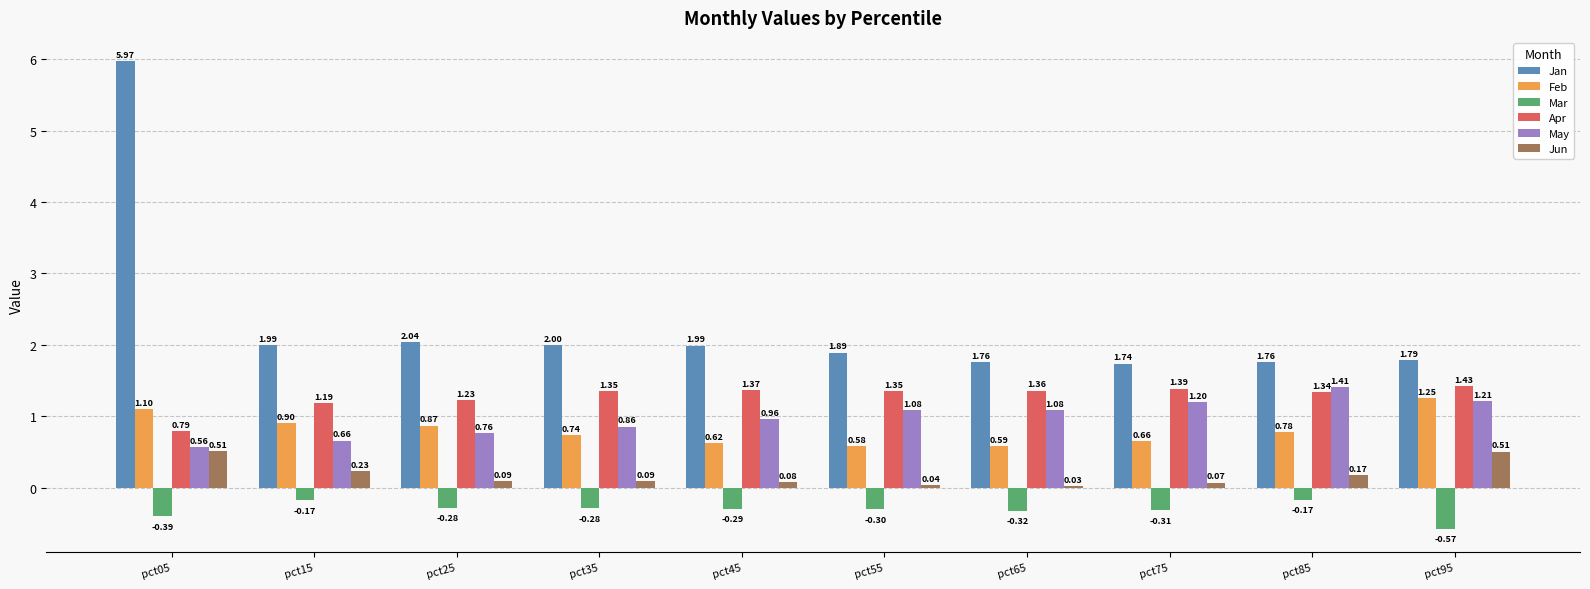

Which series has the largest total across all categories?

Jan